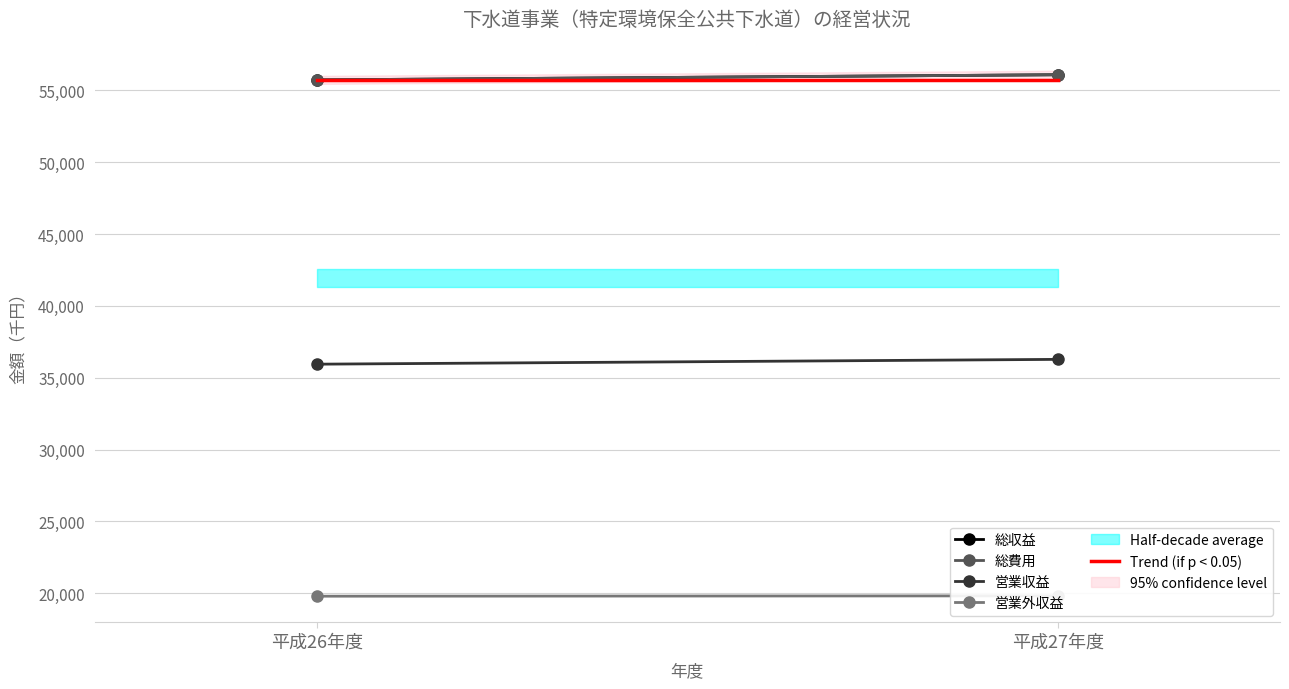

Reading left to right, what are all the values shown in this chart?

総収益: 平成26年度=55732	平成27年度=56091
総費用: 平成26年度=55732	平成27年度=56091
営業収益: 平成26年度=35942	平成27年度=36277
営業外収益: 平成26年度=19790	平成27年度=19814
Trend (if p < 0.05): 平成26年度=55732	平成27年度=55732